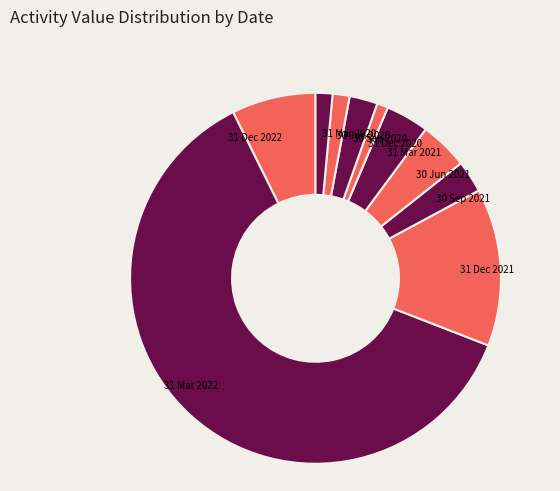

Which slice is the largest?

31 Mar 2022